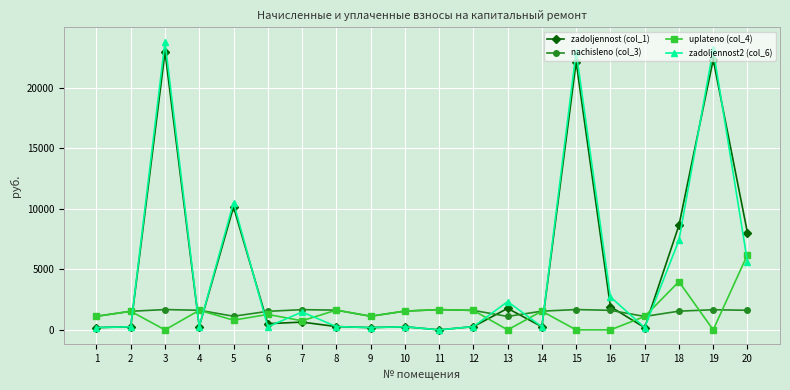

Count the number of categories in the chart.

20